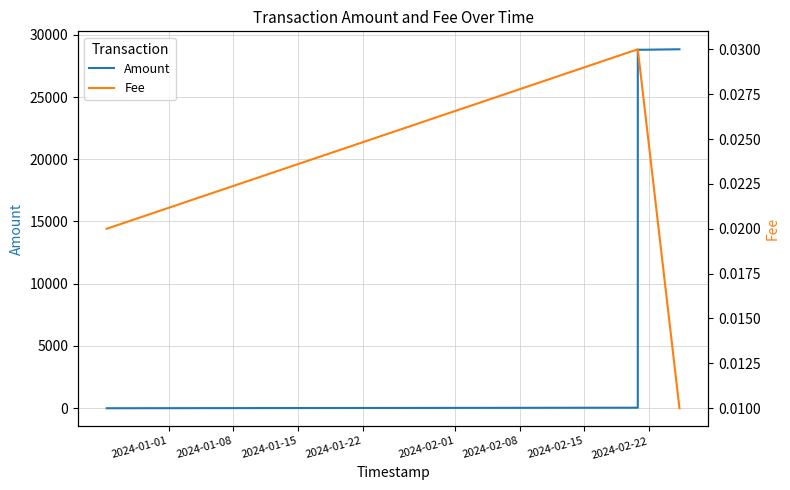

How many values in the Amount series are below 28792?

2